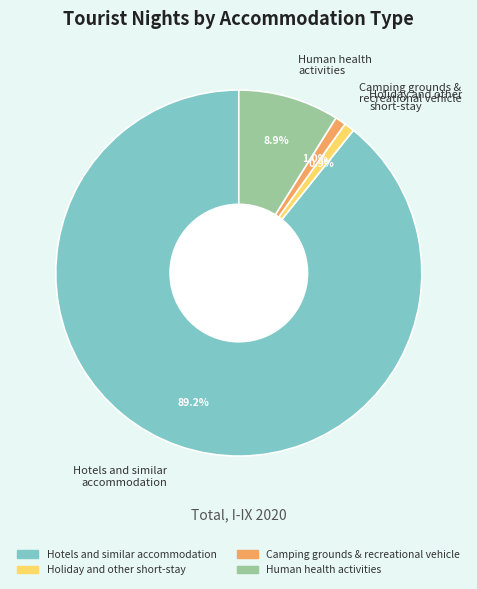

Which has a higher value, Camping grounds & recreational vehicle or Human health activities?

Human health activities